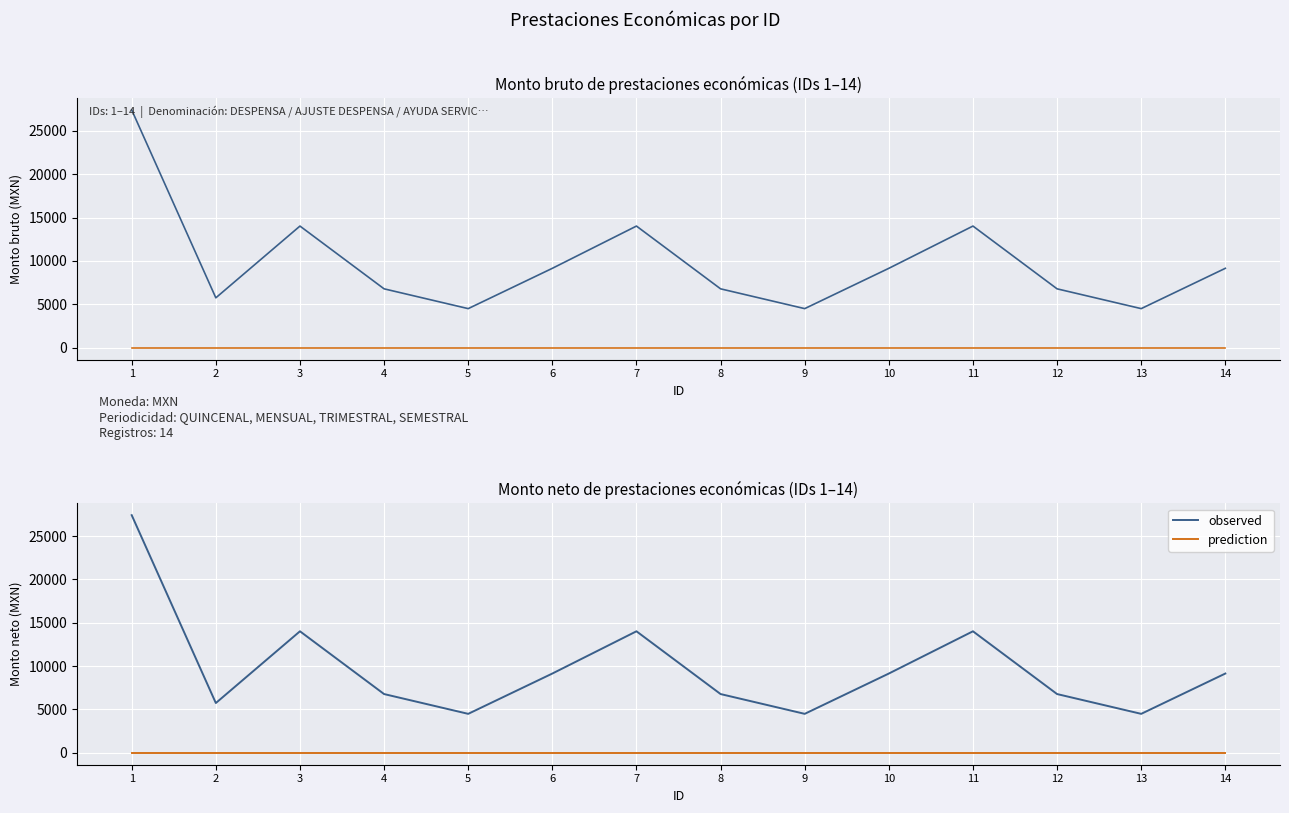

At which label does prediction reach its minimum?

1